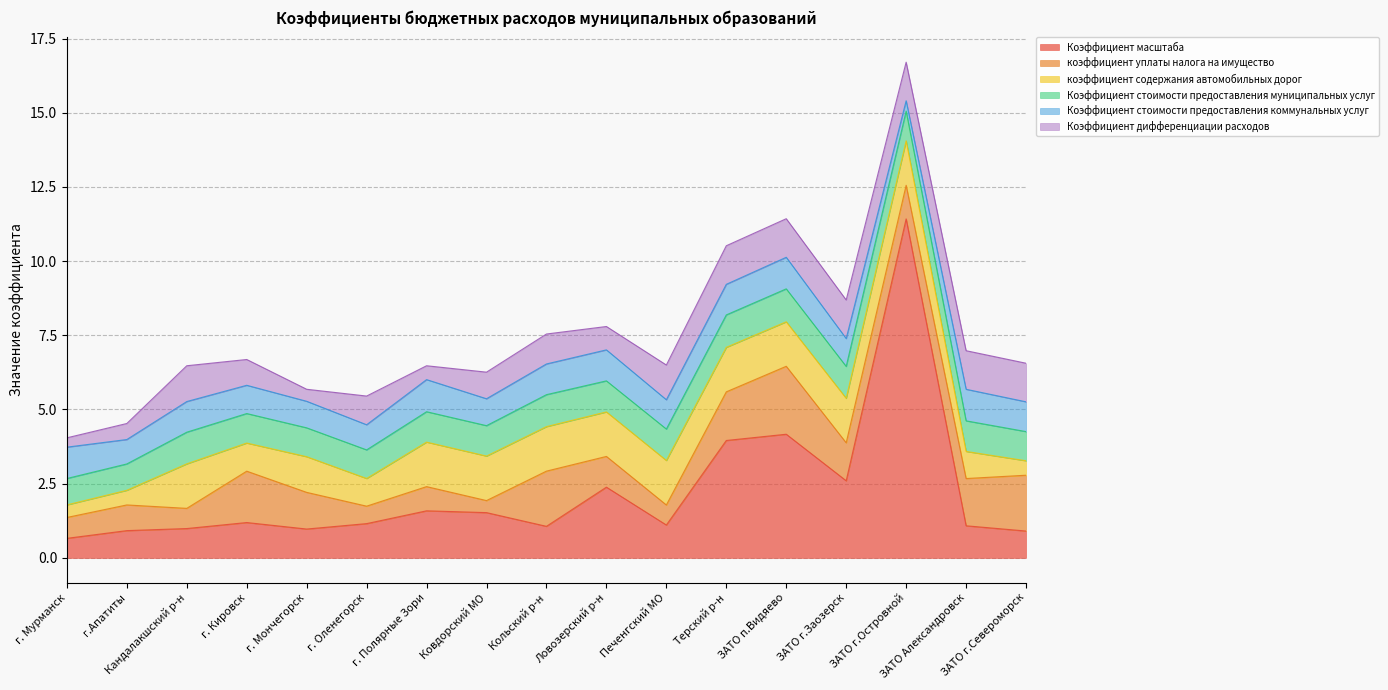

Where does the коэффициент уплаты налога на имущество series first go above 1?

г. Кировск